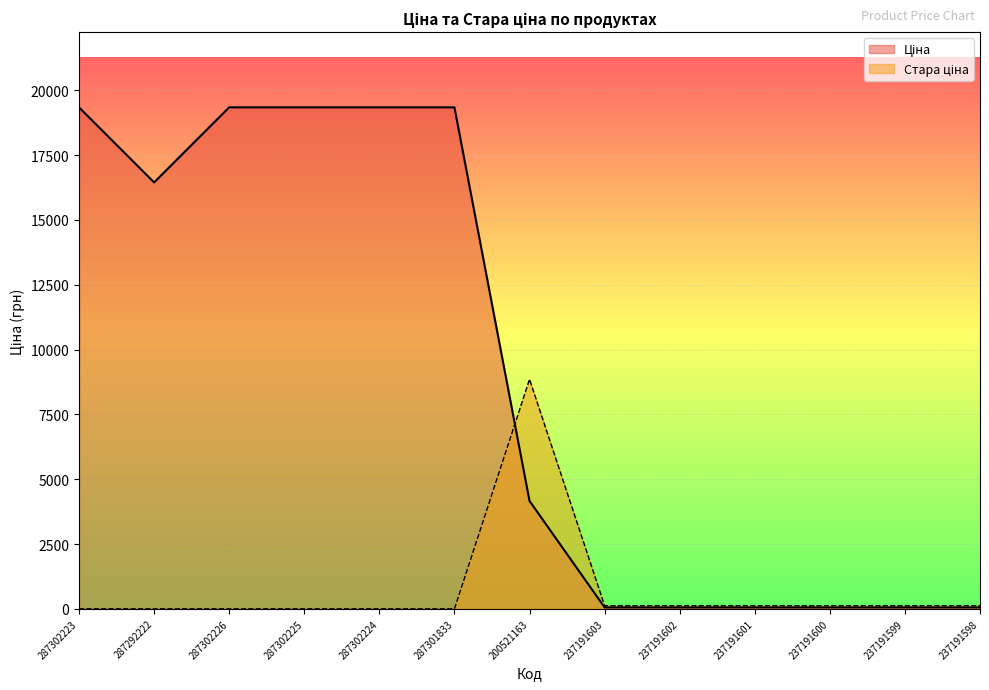

Which series has the largest total across all categories?

Ціна